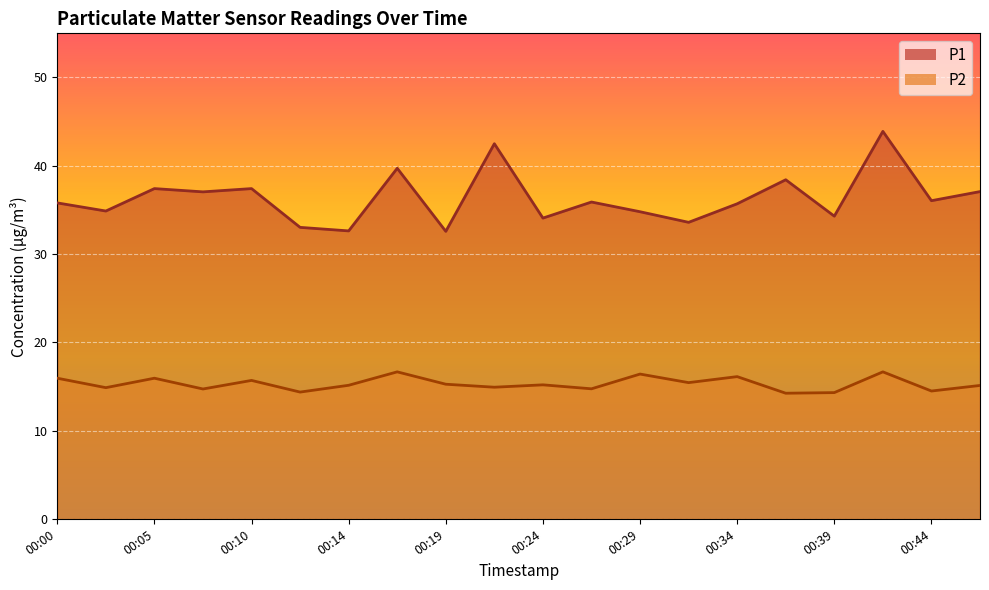

What is the maximum value shown in the chart?

43.9